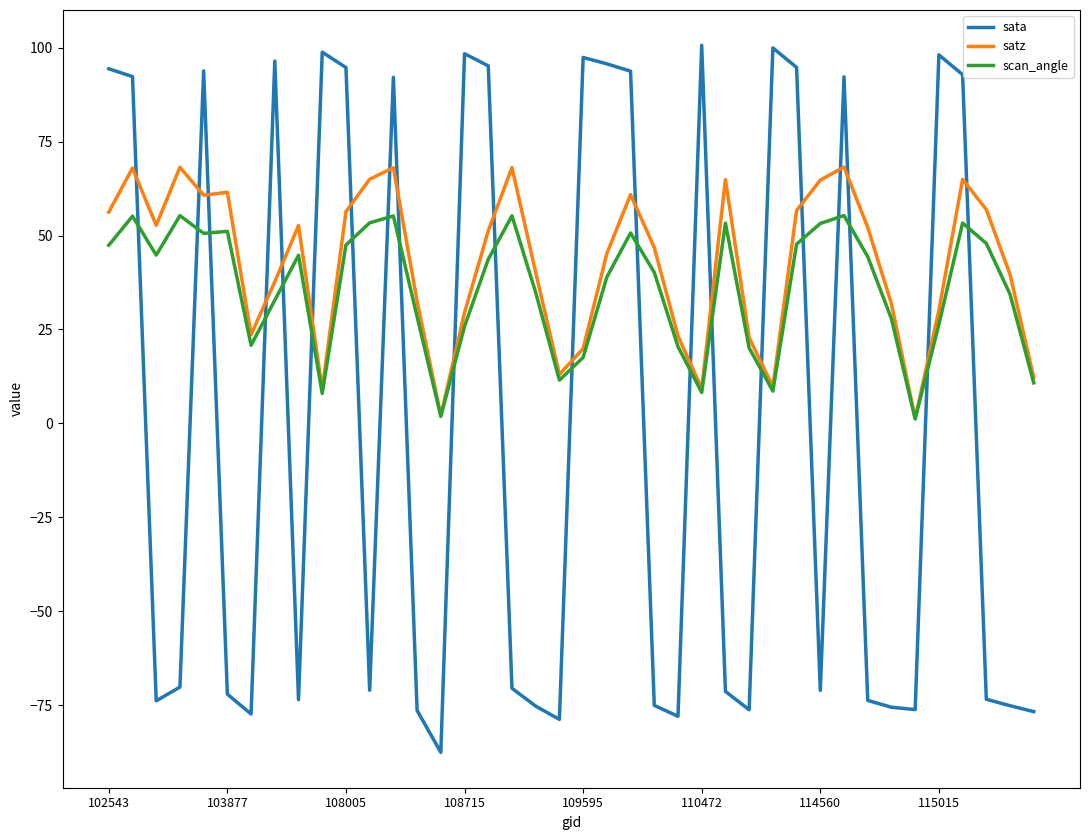

What is the sum of all sata values?

72.8